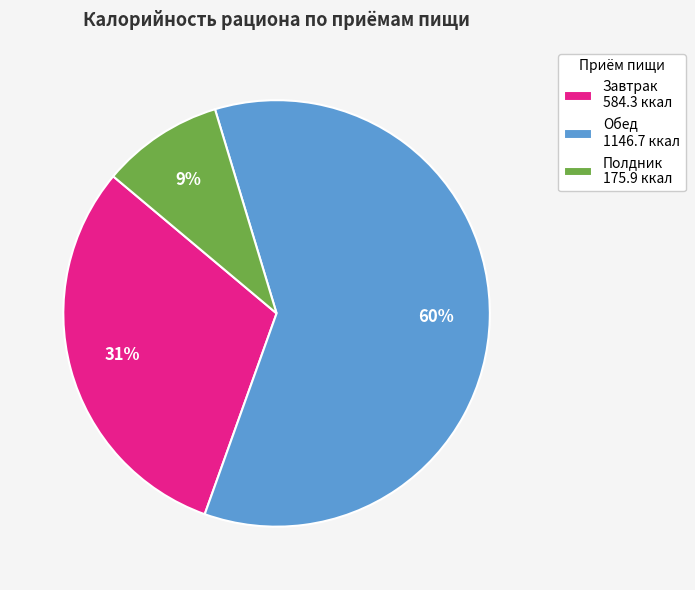

Is the sum of Полдник 175.9 ккал and Завтрак 584.3 ккал greater than half?

No